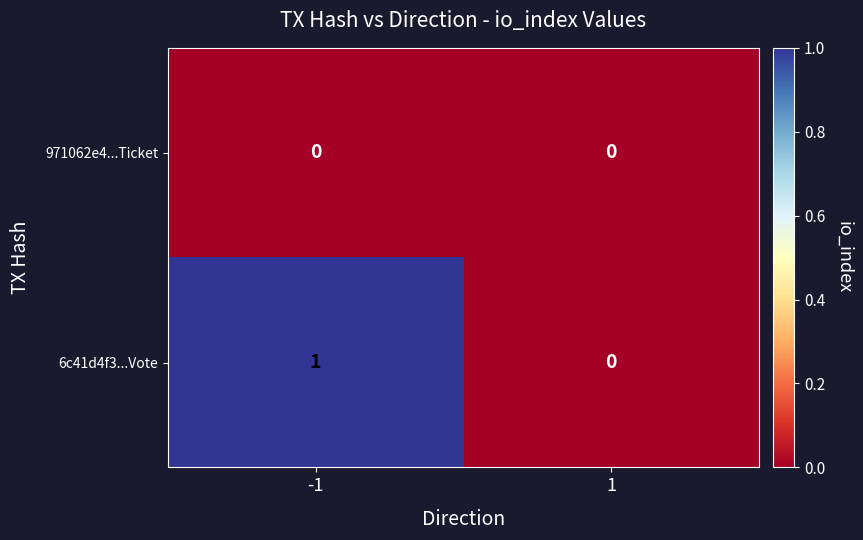

How many series are shown in this chart?

2